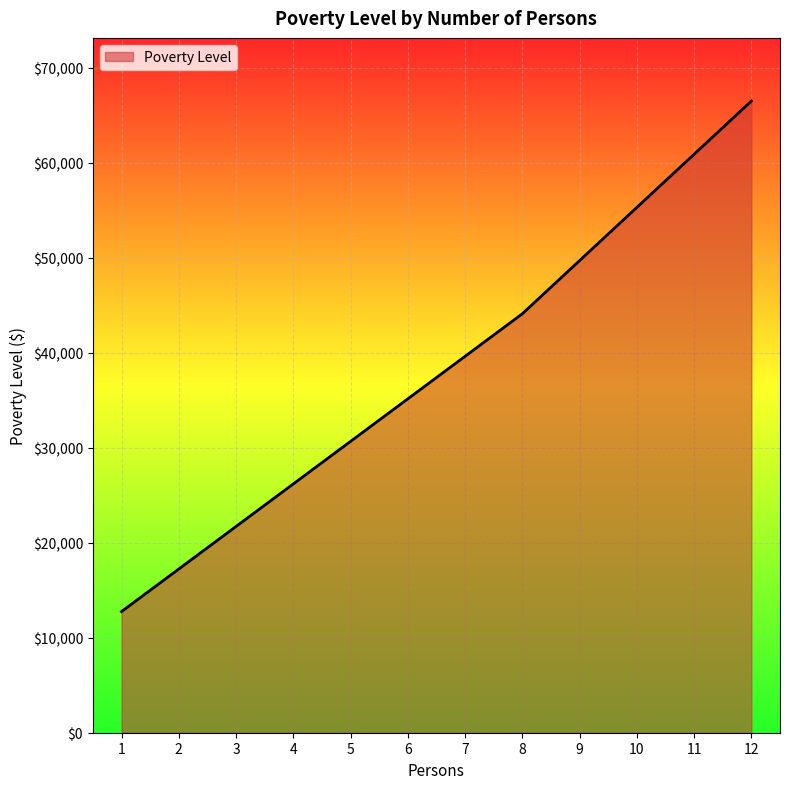

Between 5 and 12, which is larger?

12